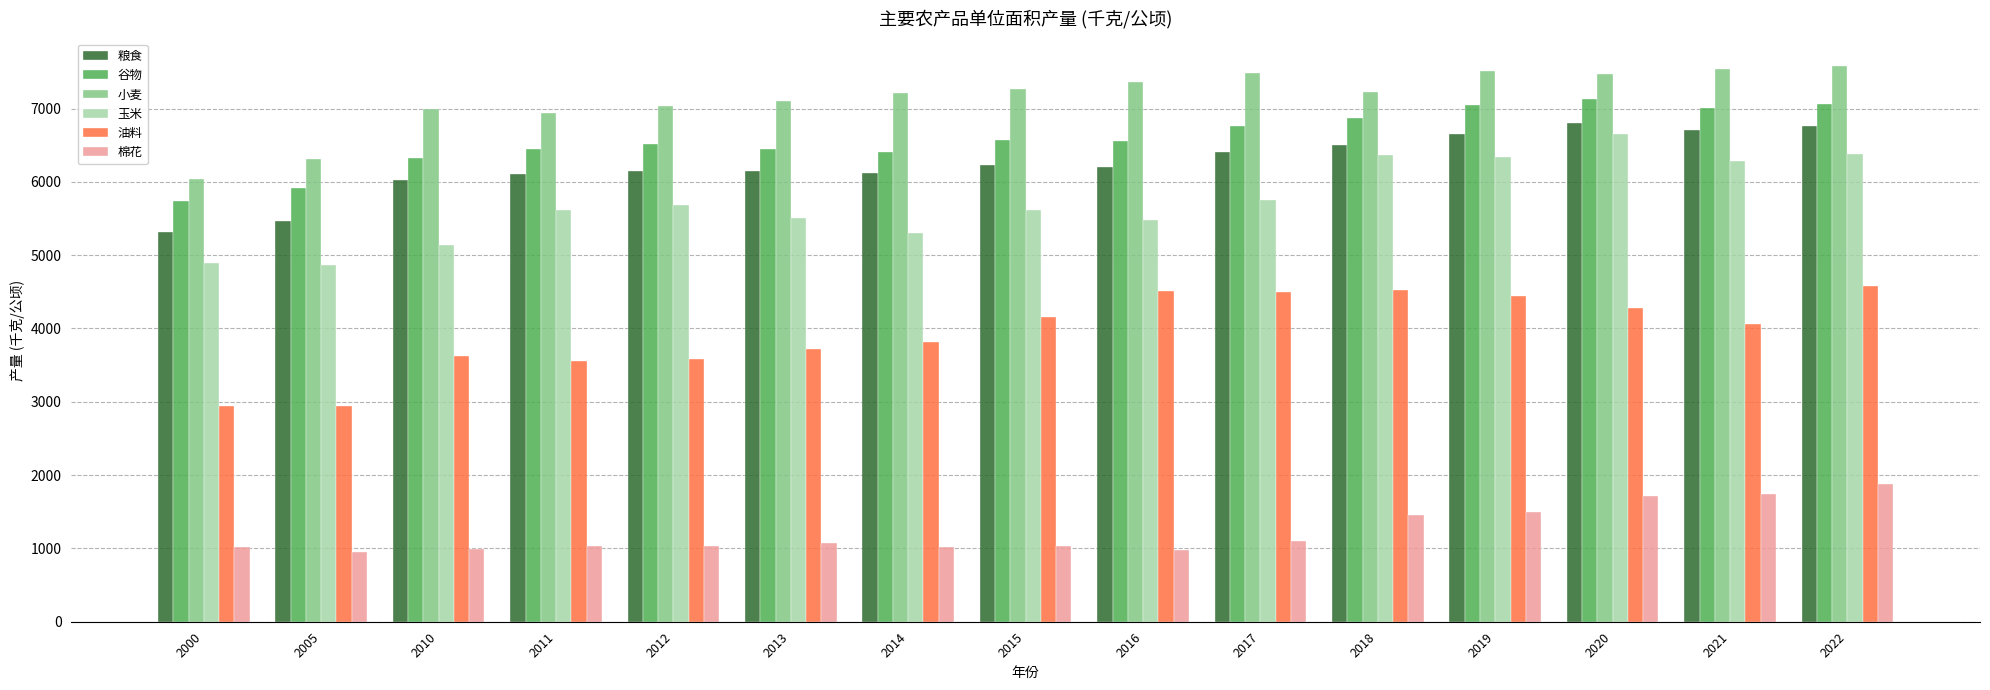

Count the number of data series in this chart.

6